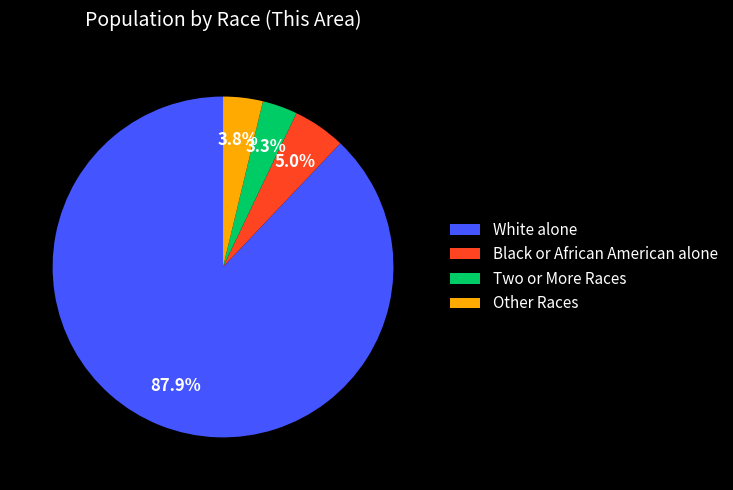

How many slices are in this pie chart?

4